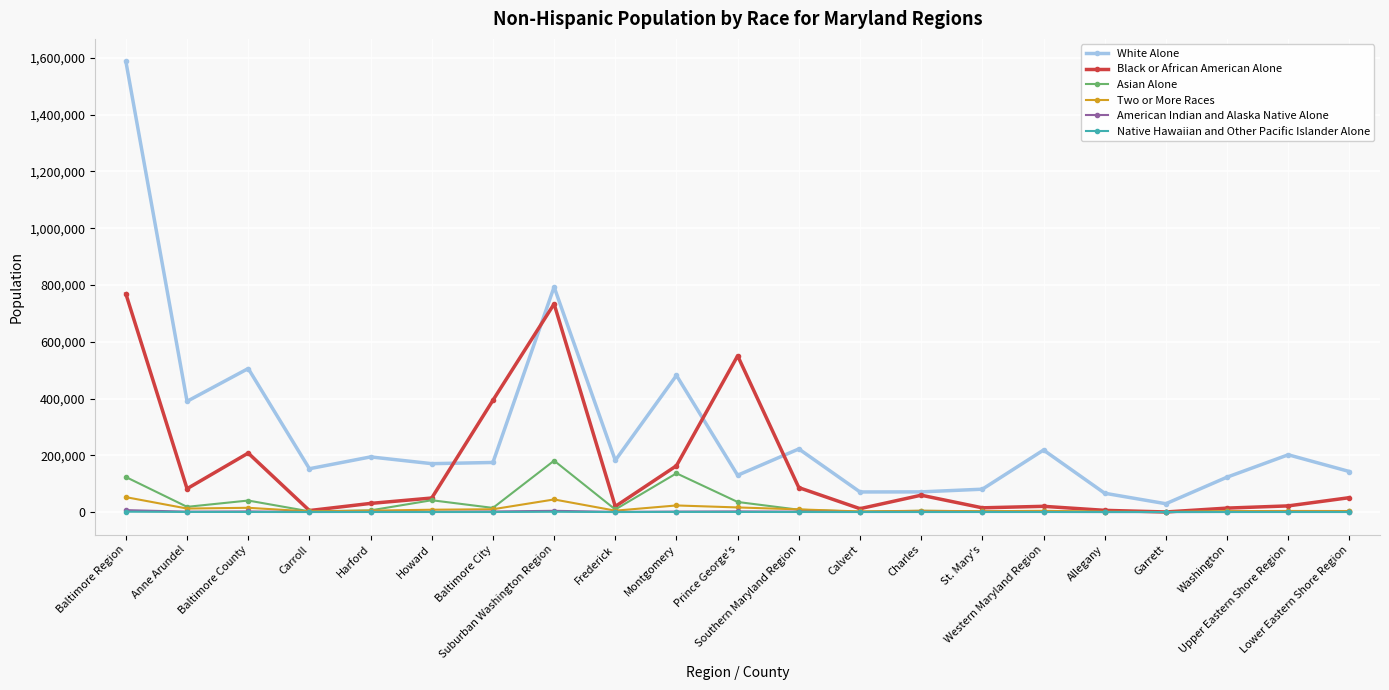

What is the smallest value displayed?

1